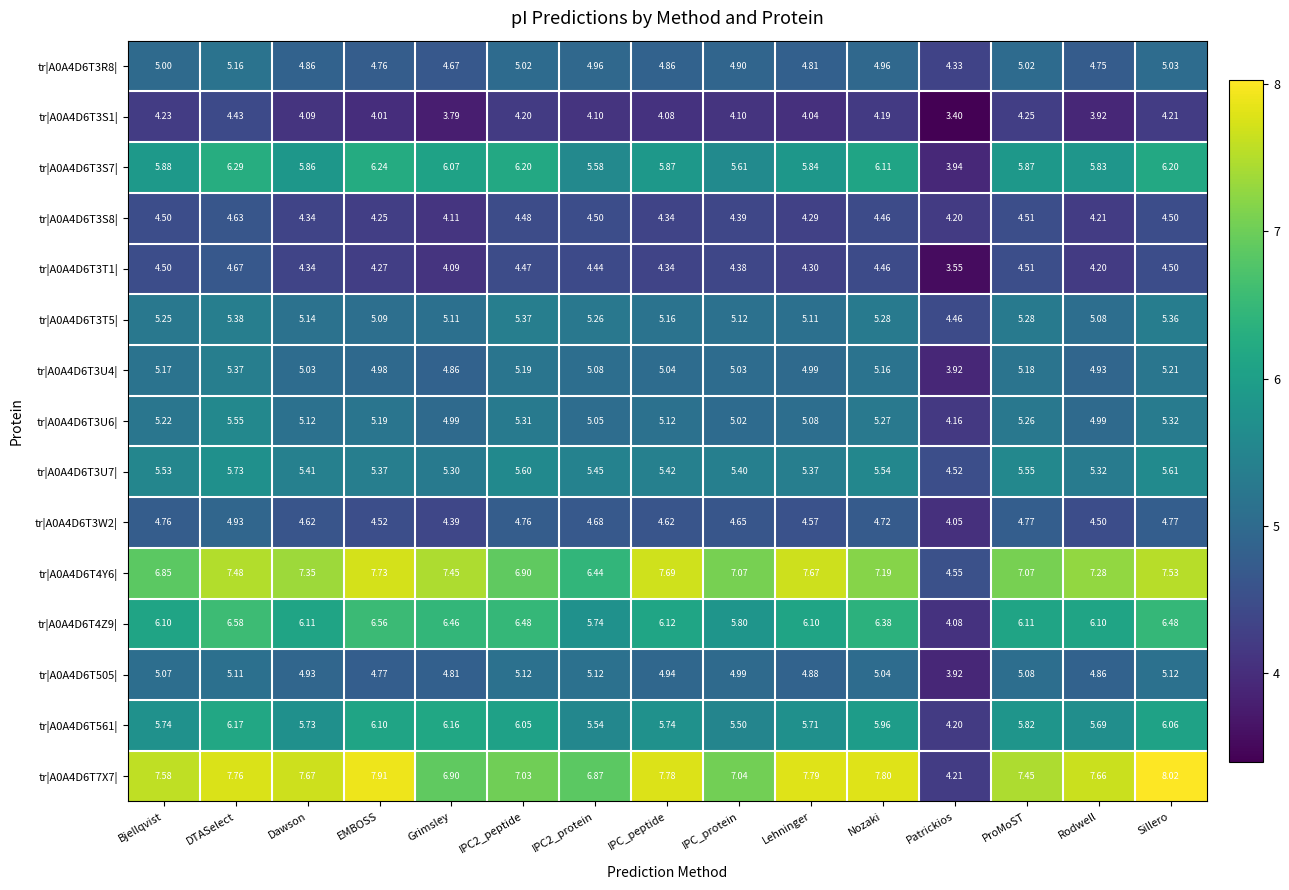

Which category has the highest value in the tr|A0A4D6T3T5| series?

DTASelect